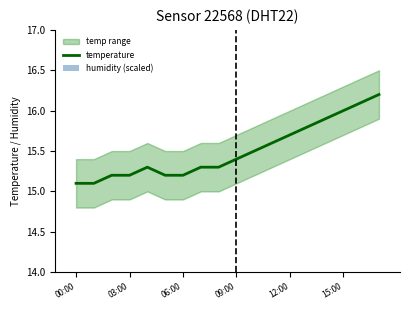

The value of temperature at 06:00 is 9.7. True or false?

False